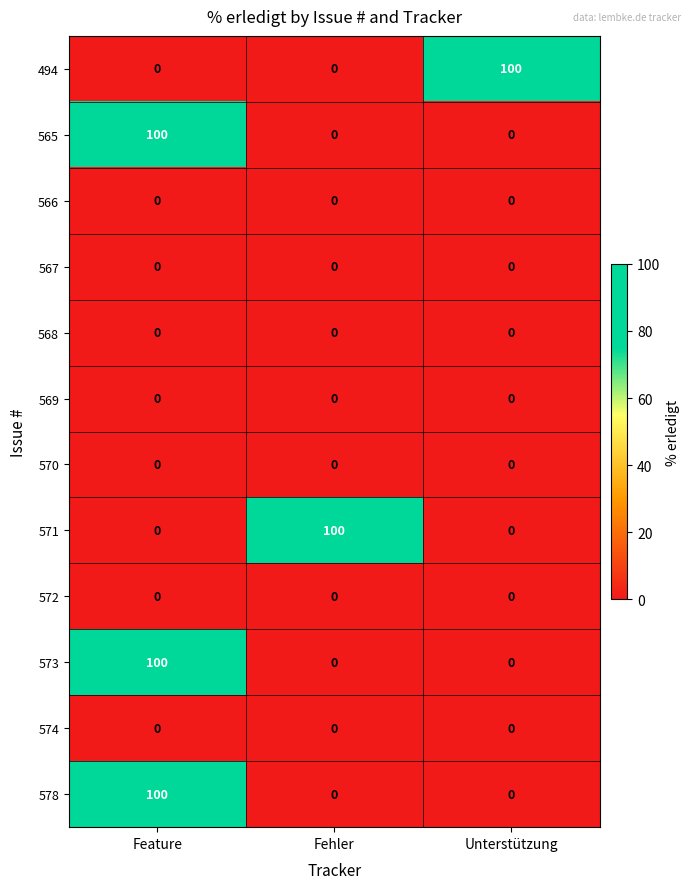

What value does the 578 series have at Feature, to the nearest 10?

100